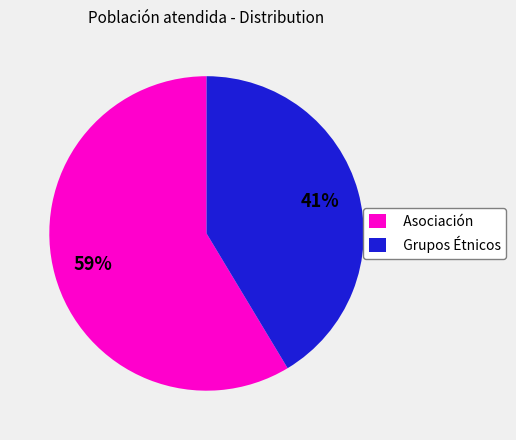

Which slice is the smallest?

Grupos Étnicos